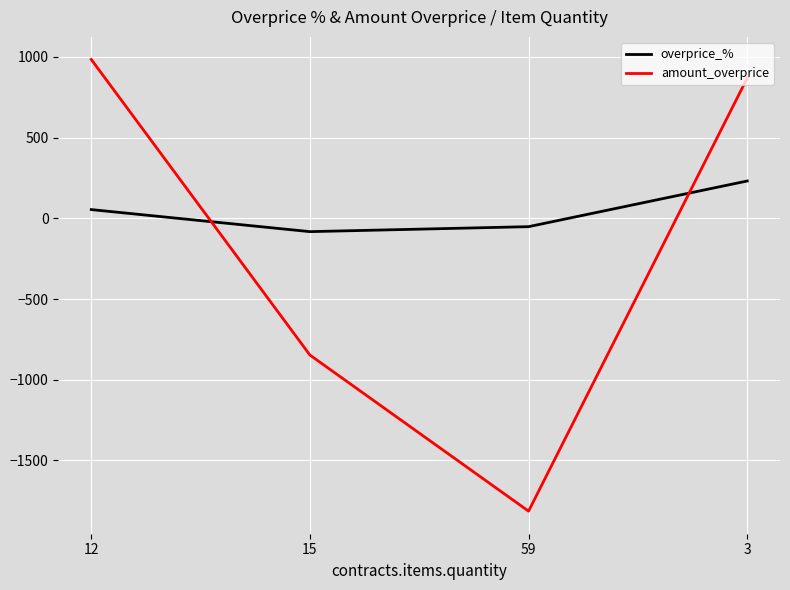

List the labels in order of amount_overprice value, smallest first.

59, 15, 3, 12